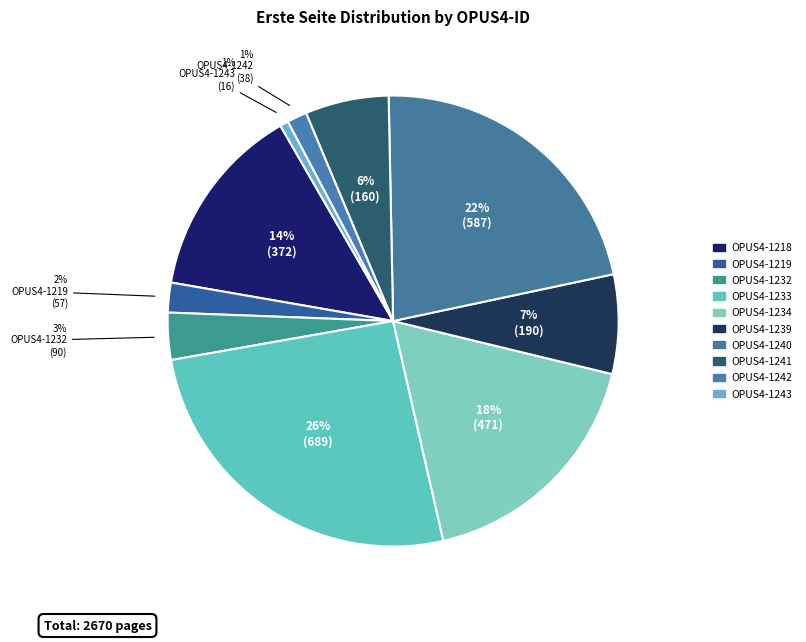

Count the number of slices in the pie.

10